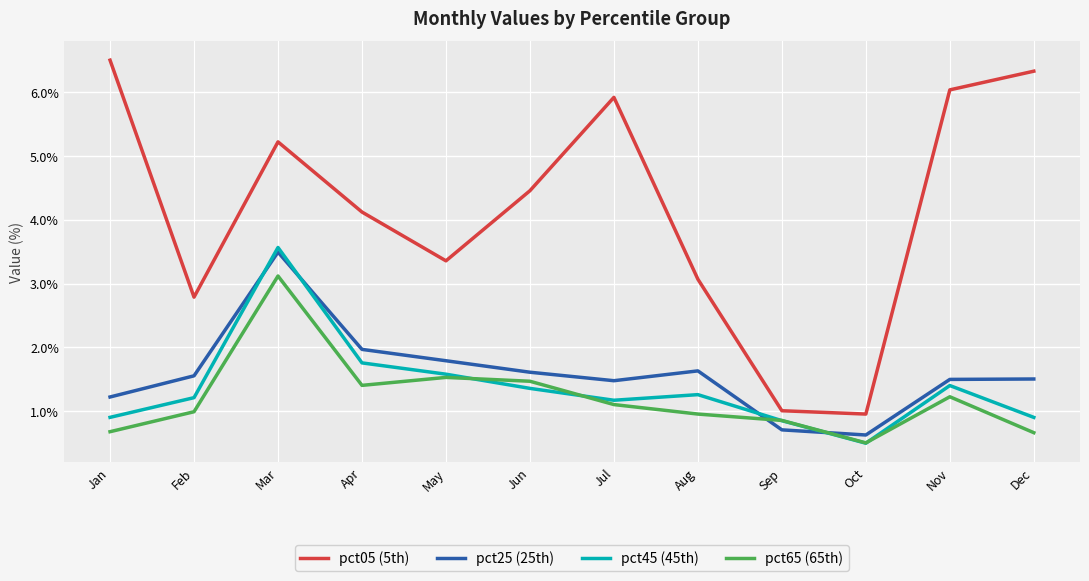

Which series has the largest total across all categories?

pct05 (5th)